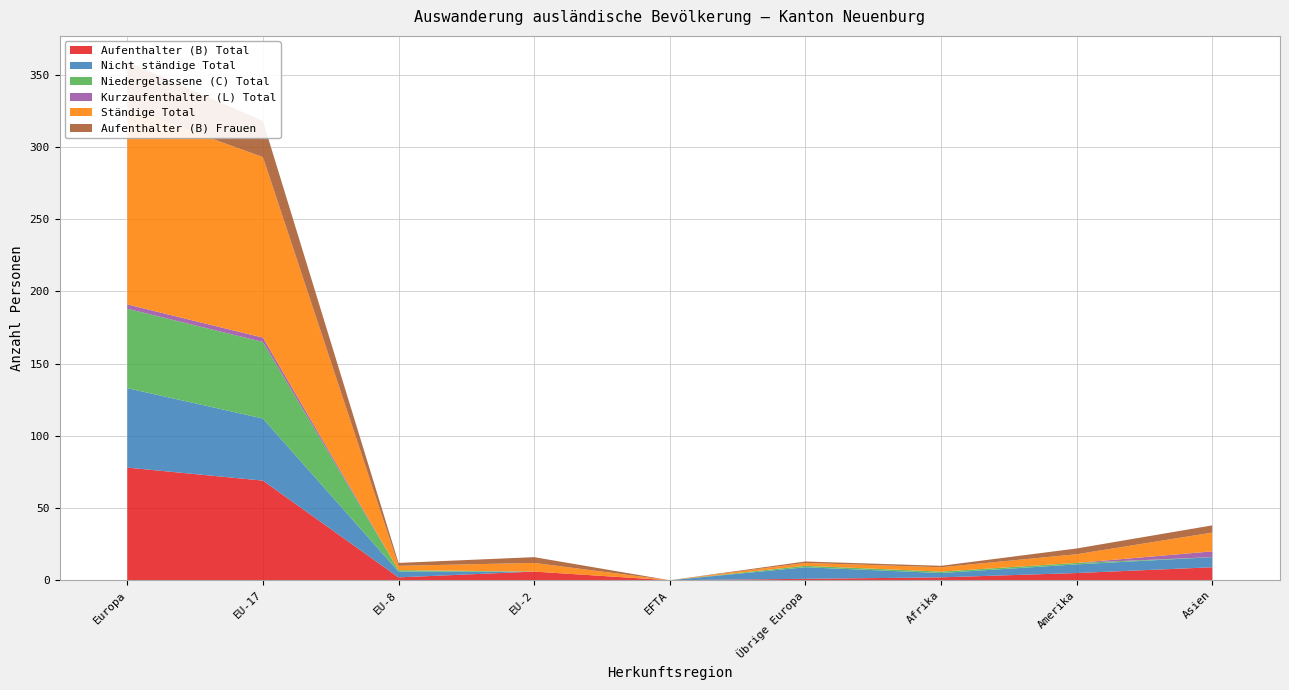

Reading left to right, list all the values displayed in this chart.

Aufenthalter (B) Total: Europa=78	EU-17=69	EU-8=2	EU-2=6	EFTA=0	Übrige Europa=1	Afrika=2	Amerika=5	Asien=9
Nicht ständige Total: Europa=55	EU-17=43	EU-8=4	EU-2=0	EFTA=0	Übrige Europa=8	Afrika=3	Amerika=6	Asien=7
Niedergelassene (C) Total: Europa=55	EU-17=53	EU-8=1	EU-2=0	EFTA=0	Übrige Europa=1	Afrika=1	Amerika=1	Asien=0
Kurzaufenthalter (L) Total: Europa=3	EU-17=3	EU-8=0	EU-2=0	EFTA=0	Übrige Europa=0	Afrika=0	Amerika=0	Asien=4
Ständige Total: Europa=136	EU-17=125	EU-8=3	EU-2=6	EFTA=0	Übrige Europa=2	Afrika=3	Amerika=6	Asien=13
Aufenthalter (B) Frauen: Europa=32	EU-17=25	EU-8=2	EU-2=4	EFTA=0	Übrige Europa=1	Afrika=1	Amerika=4	Asien=5